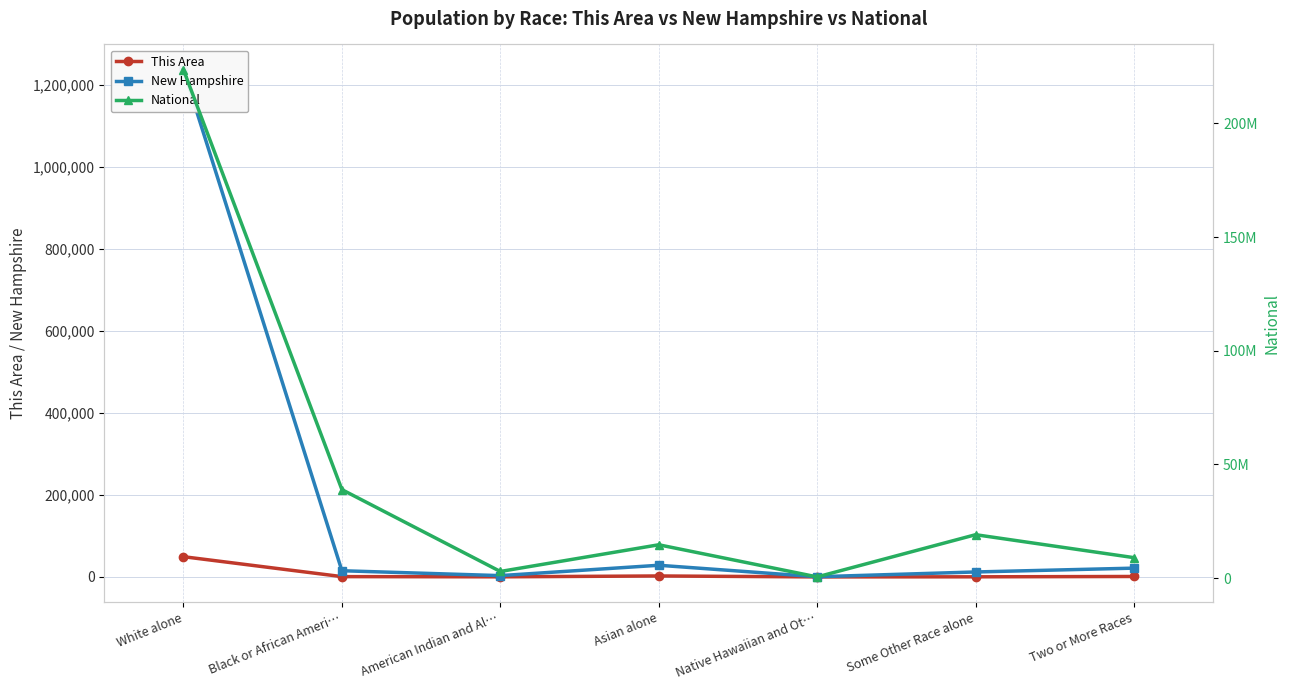

How many distinct data groups are displayed?

3